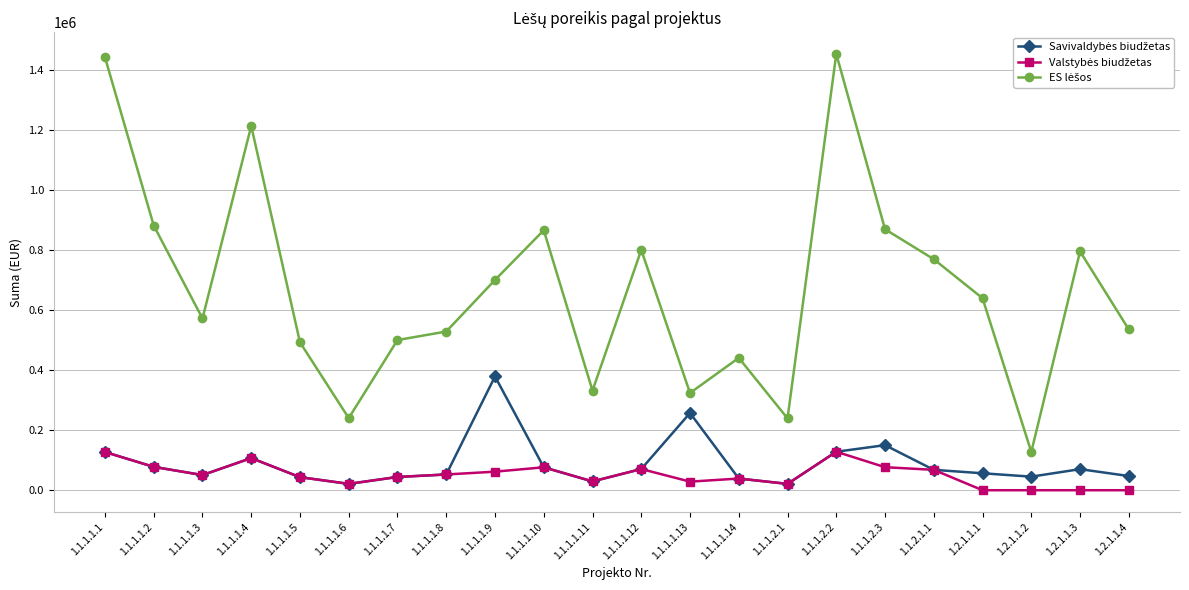

What is the greatest value displayed?

1452444.0